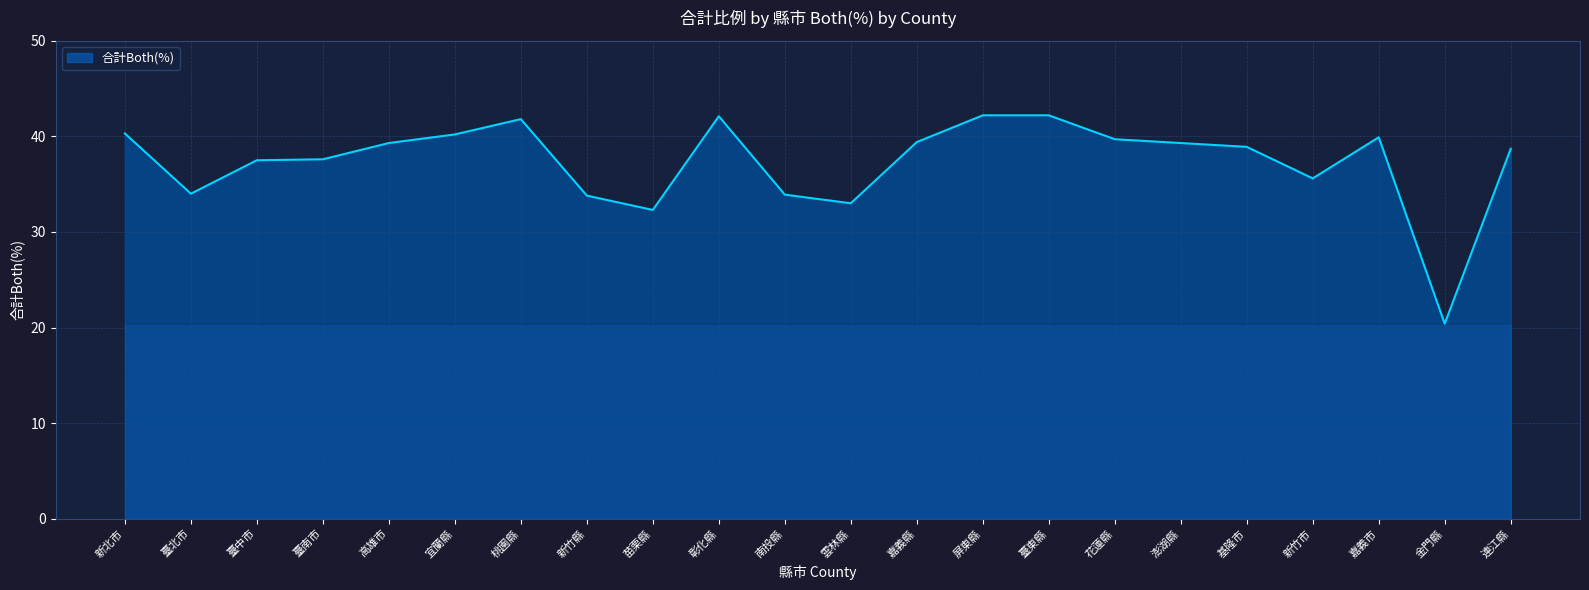

The chart shows a value of 71.4 at 桃園縣. True or false?

False